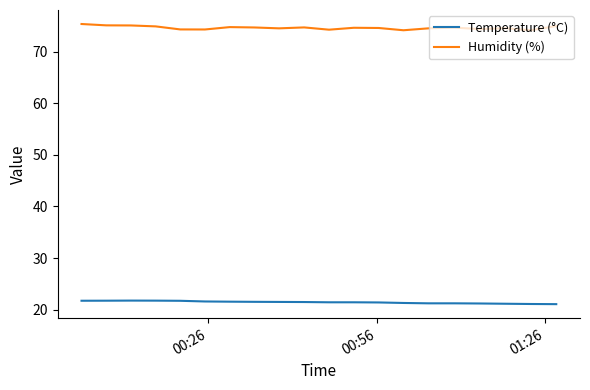

True or false: Temperature (°C) and Humidity (%) cross at least once.

False